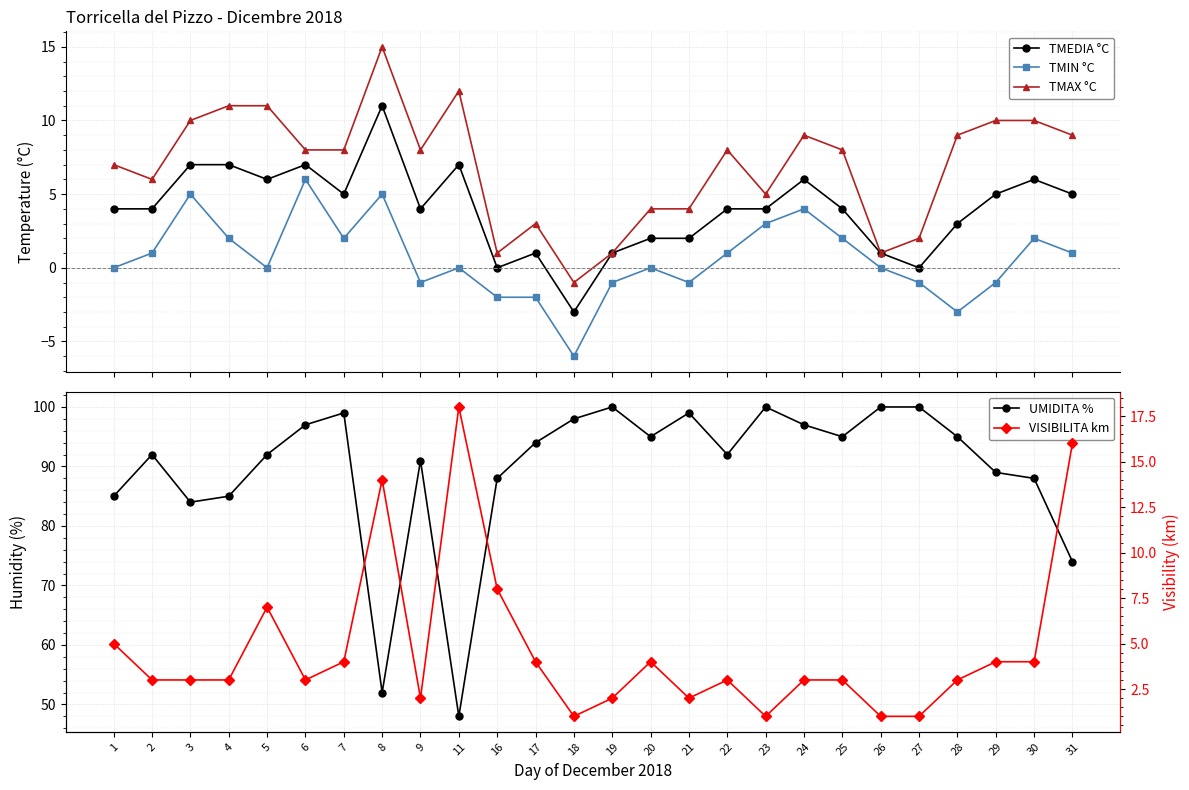

How many values in the VISIBILITA km series are below 3?

7